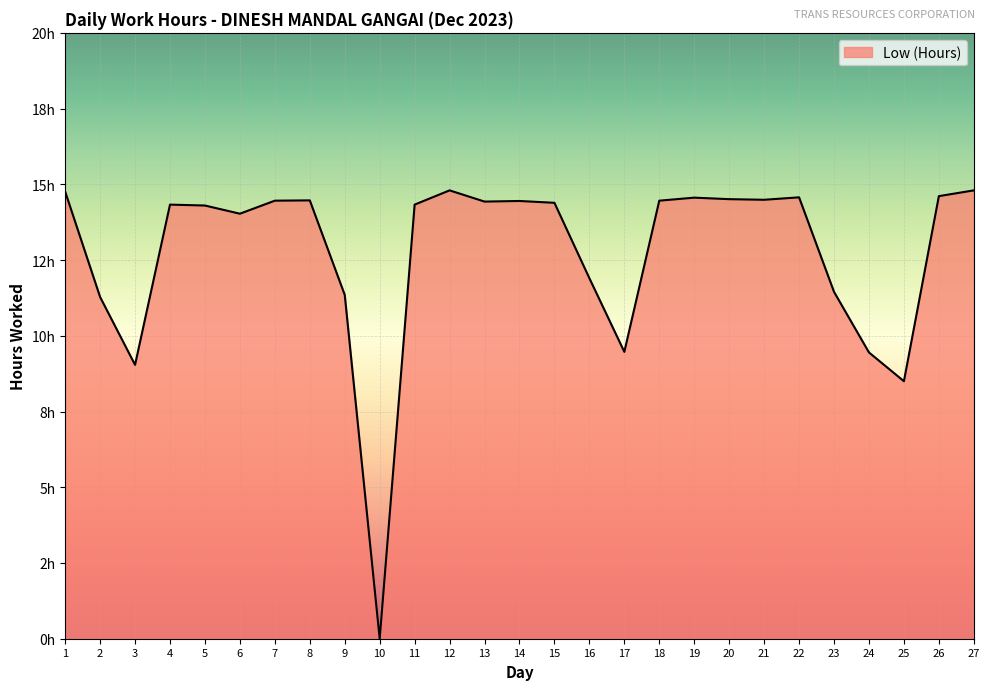

The chart shows a value of 14.4 at 13. True or false?

True